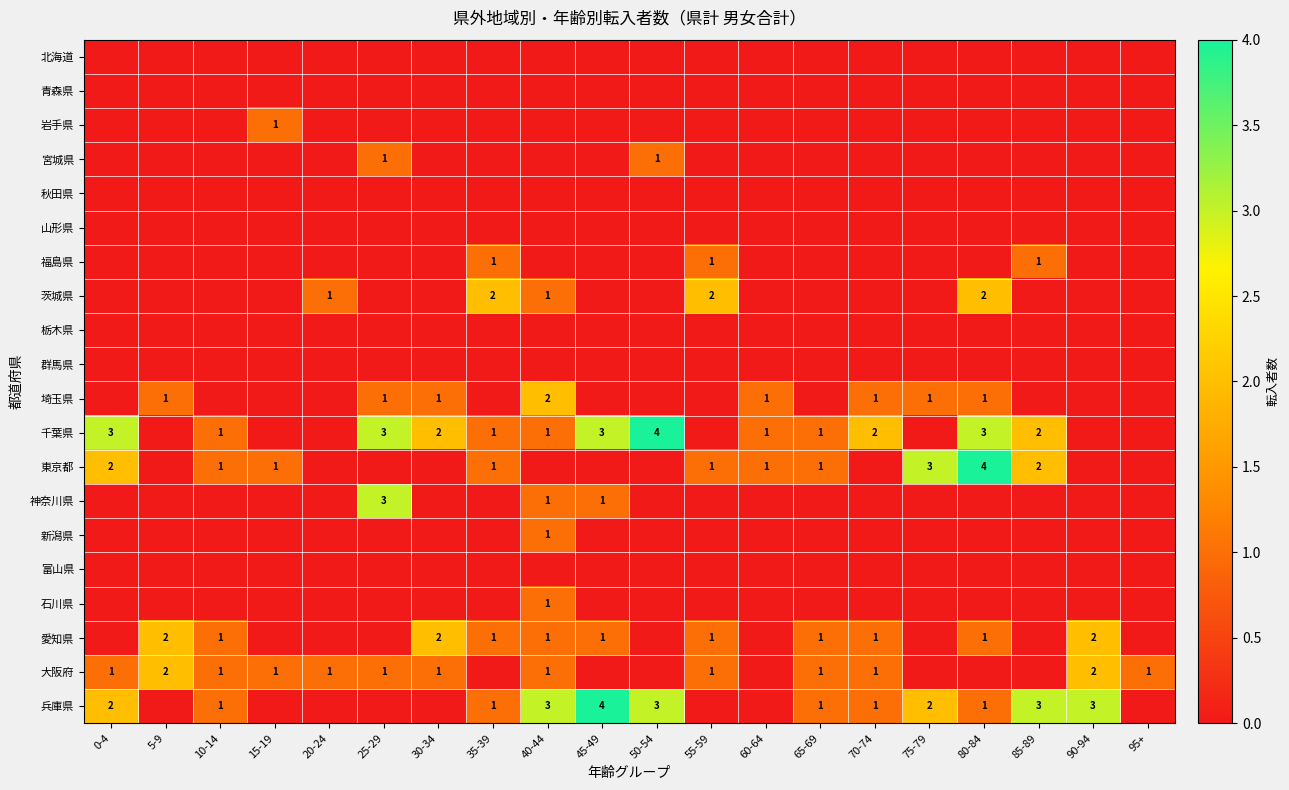

Rank the series by their maximum value, from highest to lowest.

千葉県, 東京都, 兵庫県, 神奈川県, 茨城県, 埼玉県, 愛知県, 大阪府, 岩手県, 宮城県, 福島県, 新潟県, 石川県, 北海道, 青森県, 秋田県, 山形県, 栃木県, 群馬県, 富山県